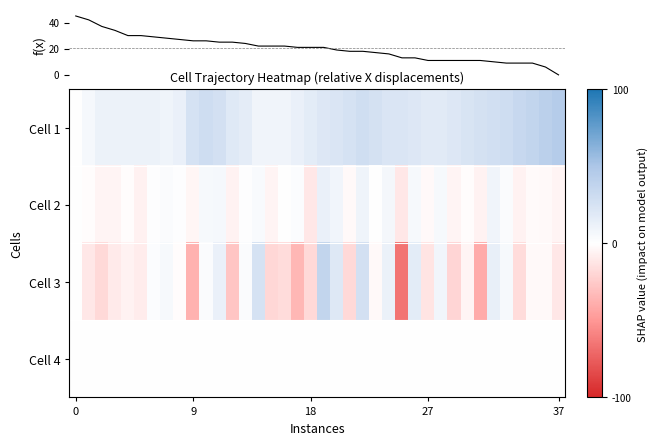

What is the difference between the highest and lowest values at 0?

45